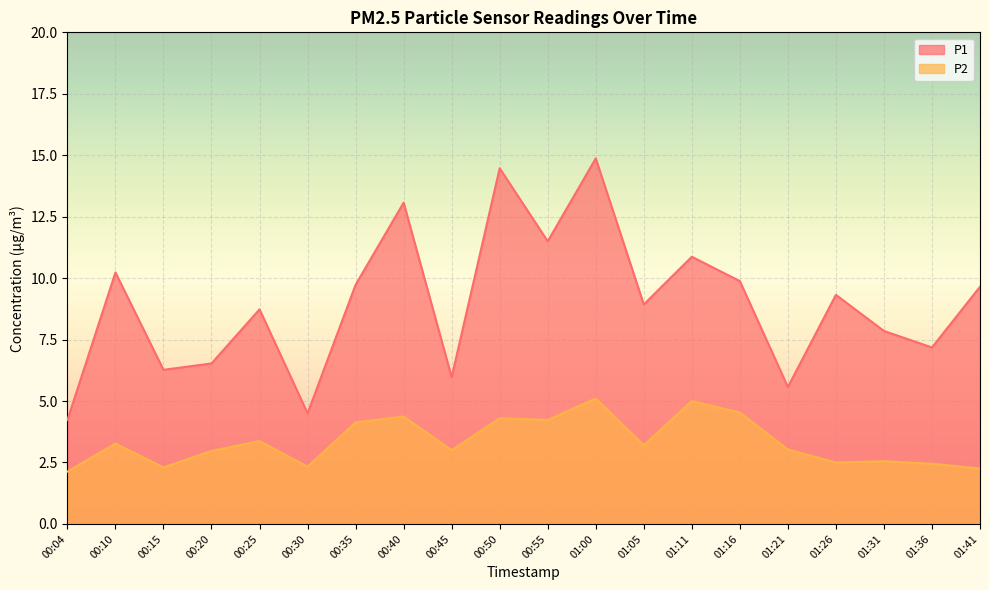

What is the label of the 4th point from the right?

01:26